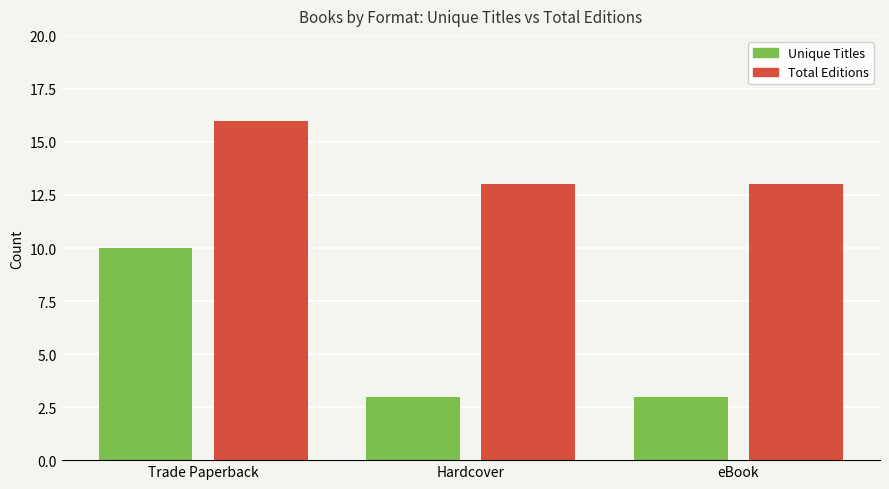

How many distinct data groups are displayed?

2